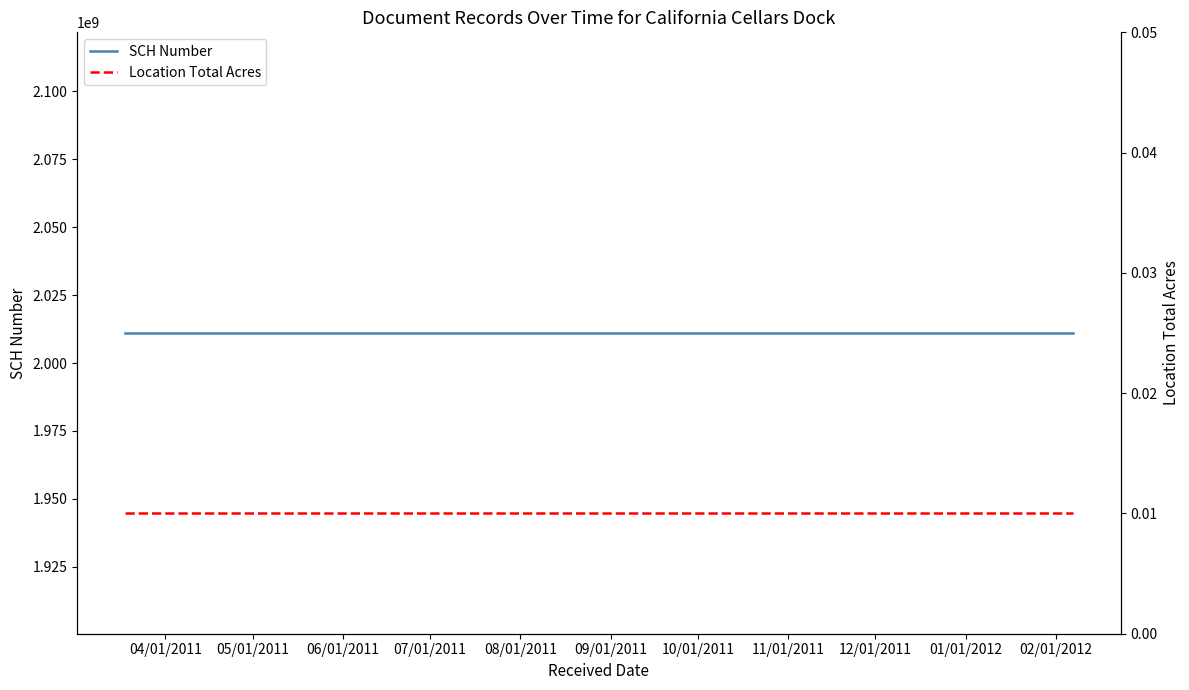

Rank the series by their maximum value, from lowest to highest.

Location Total Acres, SCH Number